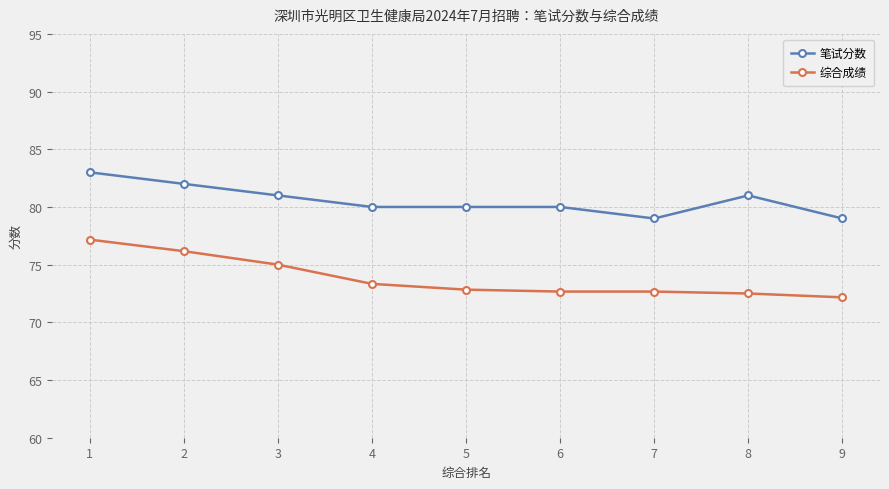

True or false: 综合成绩 and 笔试分数 intersect in this chart.

False